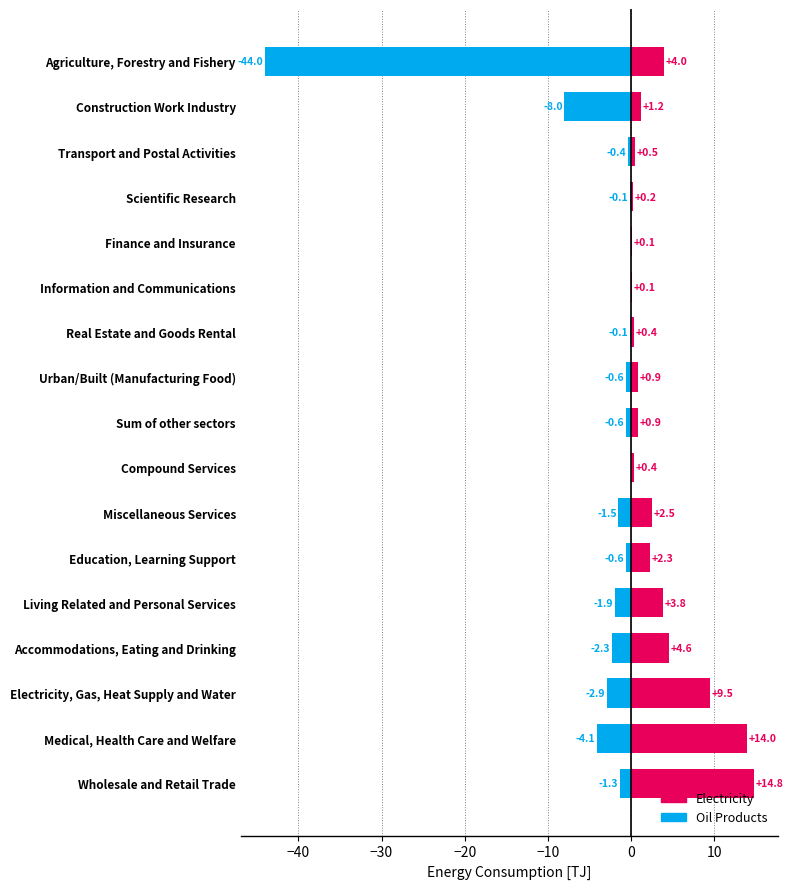

Which series has the largest total across all categories?

Electricity